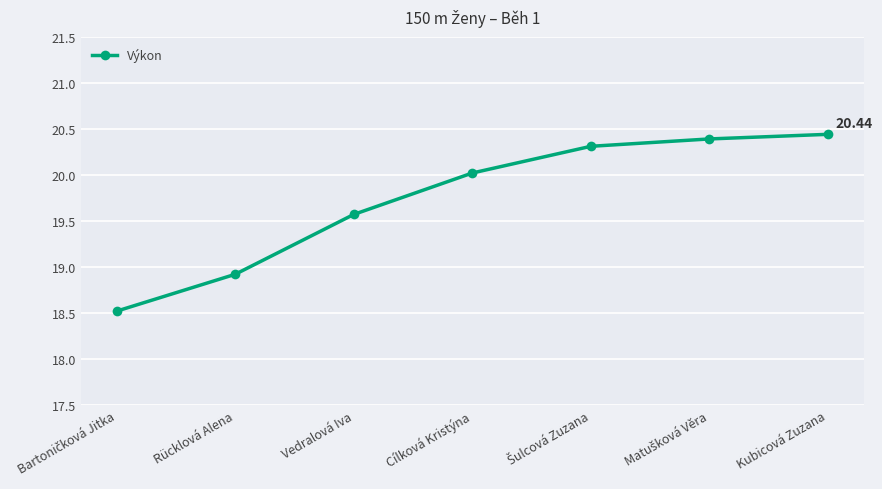

The chart shows a value of 27.1 at Vedralová Iva. True or false?

False